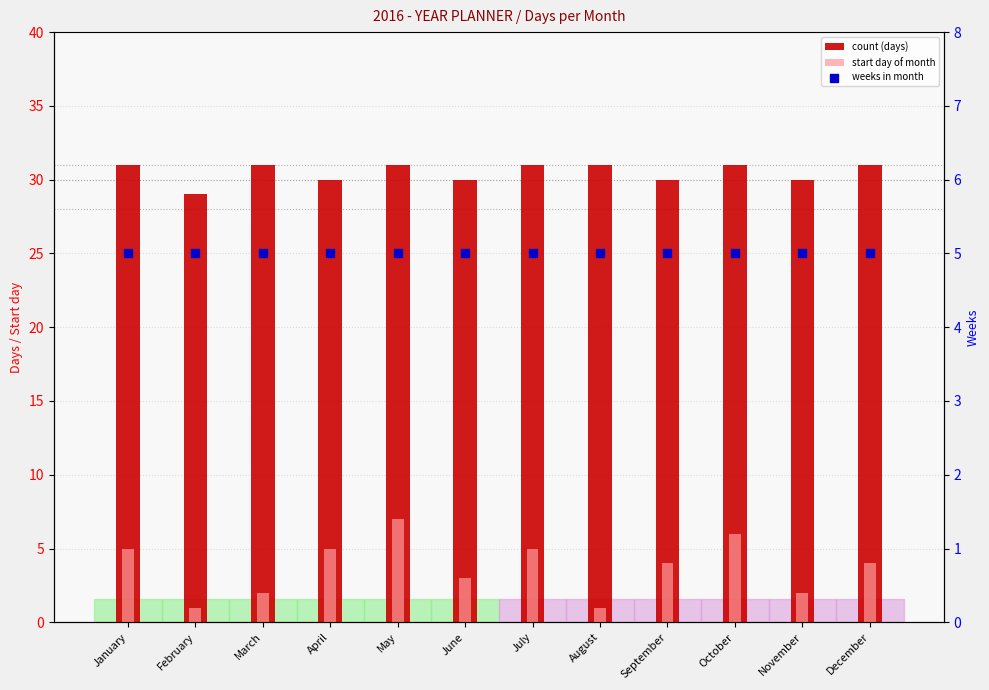

Which series has the largest total across all categories?

count (days)